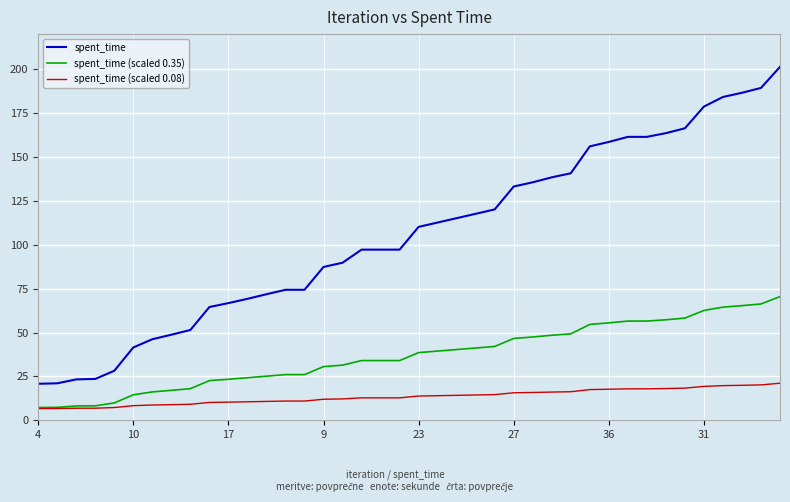

What is the lowest value of the spent_time (scaled 0.08) series?

6.7